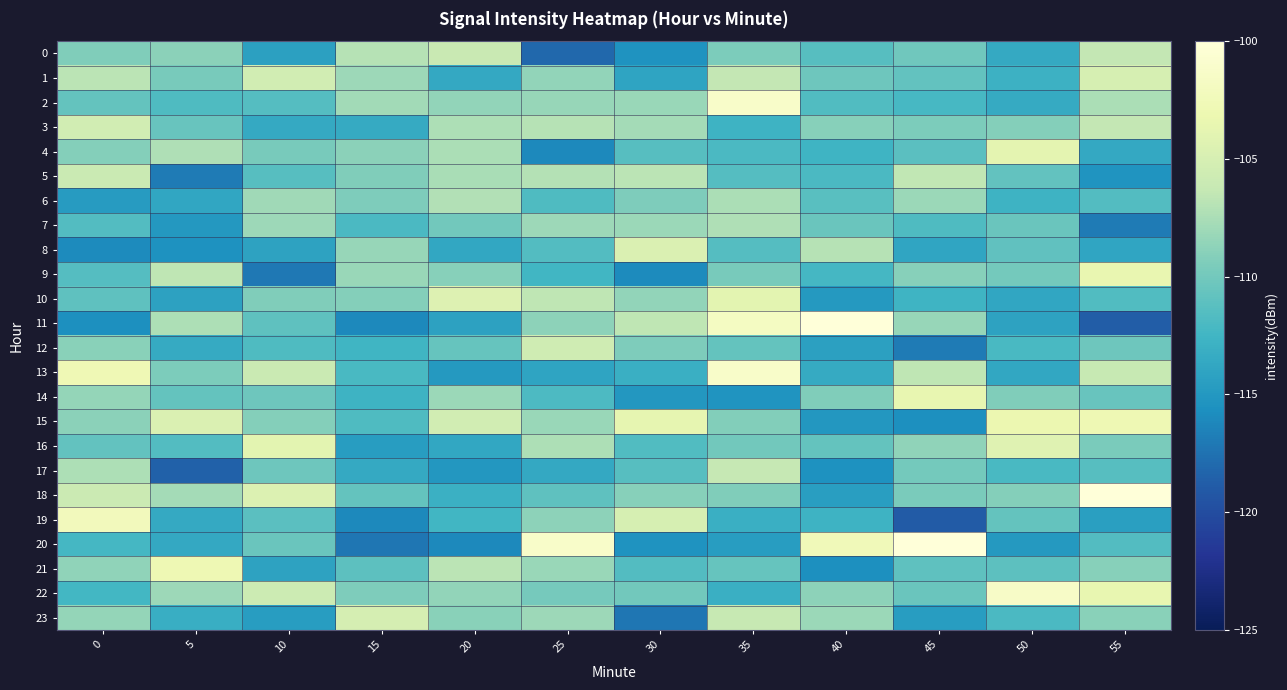

What is the spread (max minus min) of values at 10?

13.2